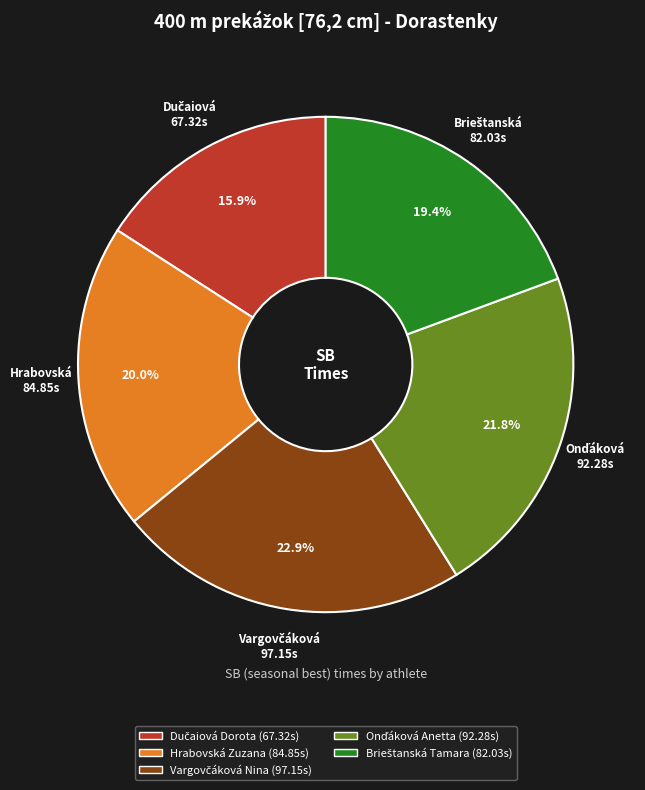

Is there a majority slice in this chart?

No